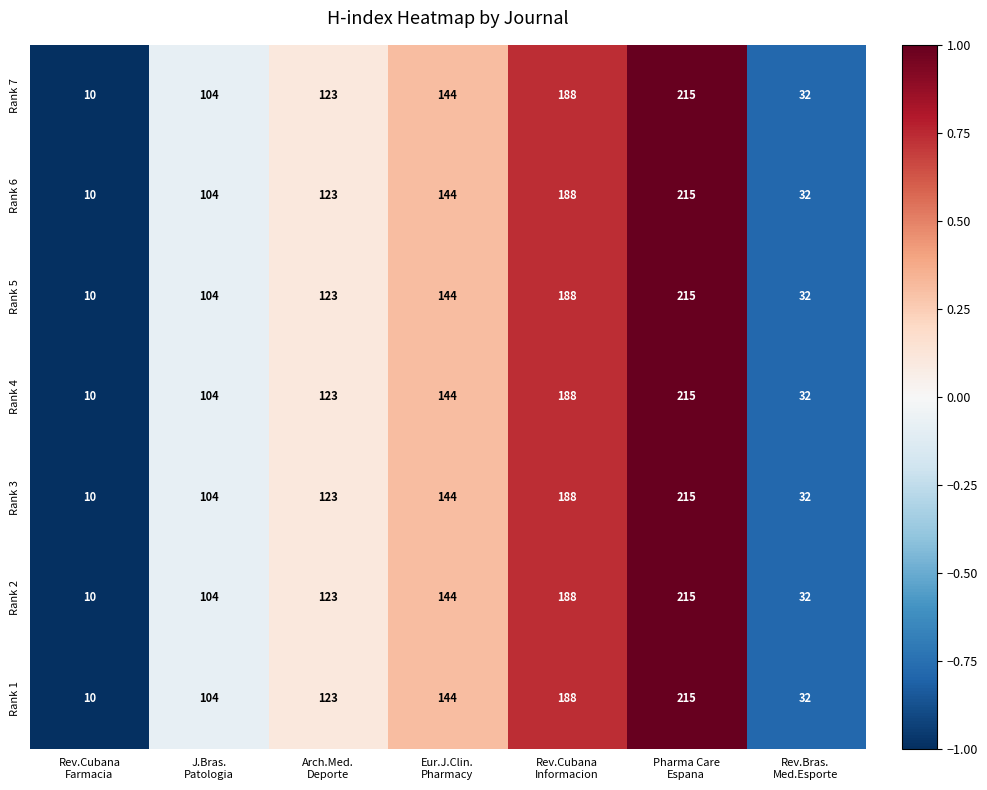

Count the Rank 4 values in the range 32 to 188.

5